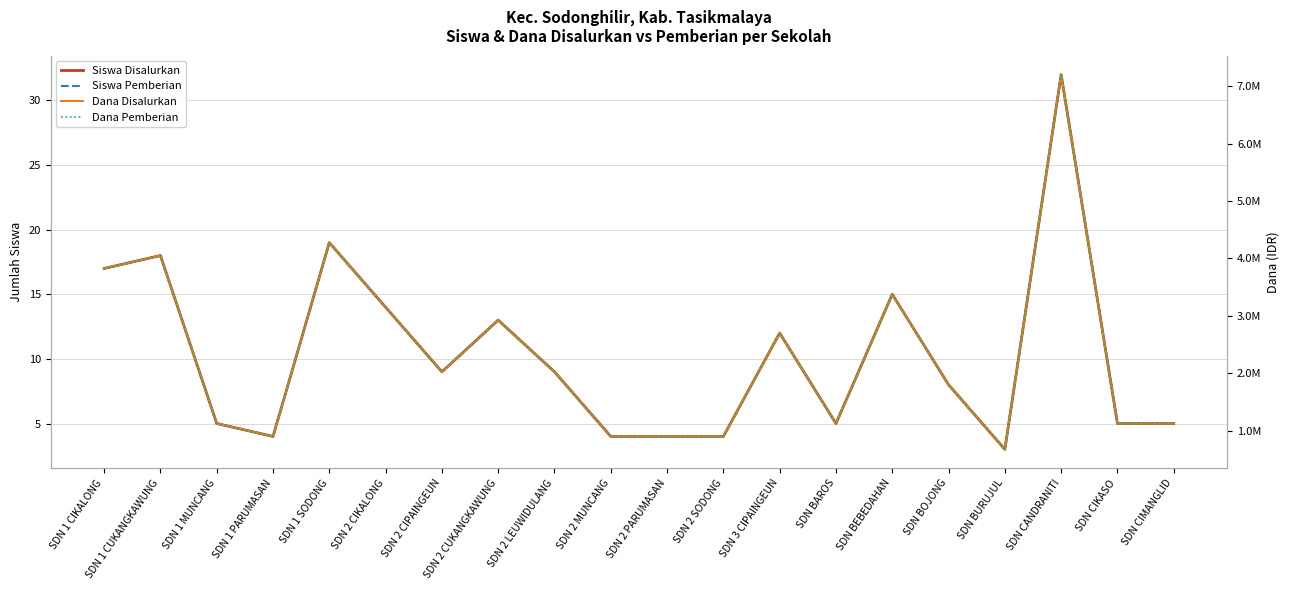

What is the label of the 10th point from the right?

SDN 2 PARUMASAN